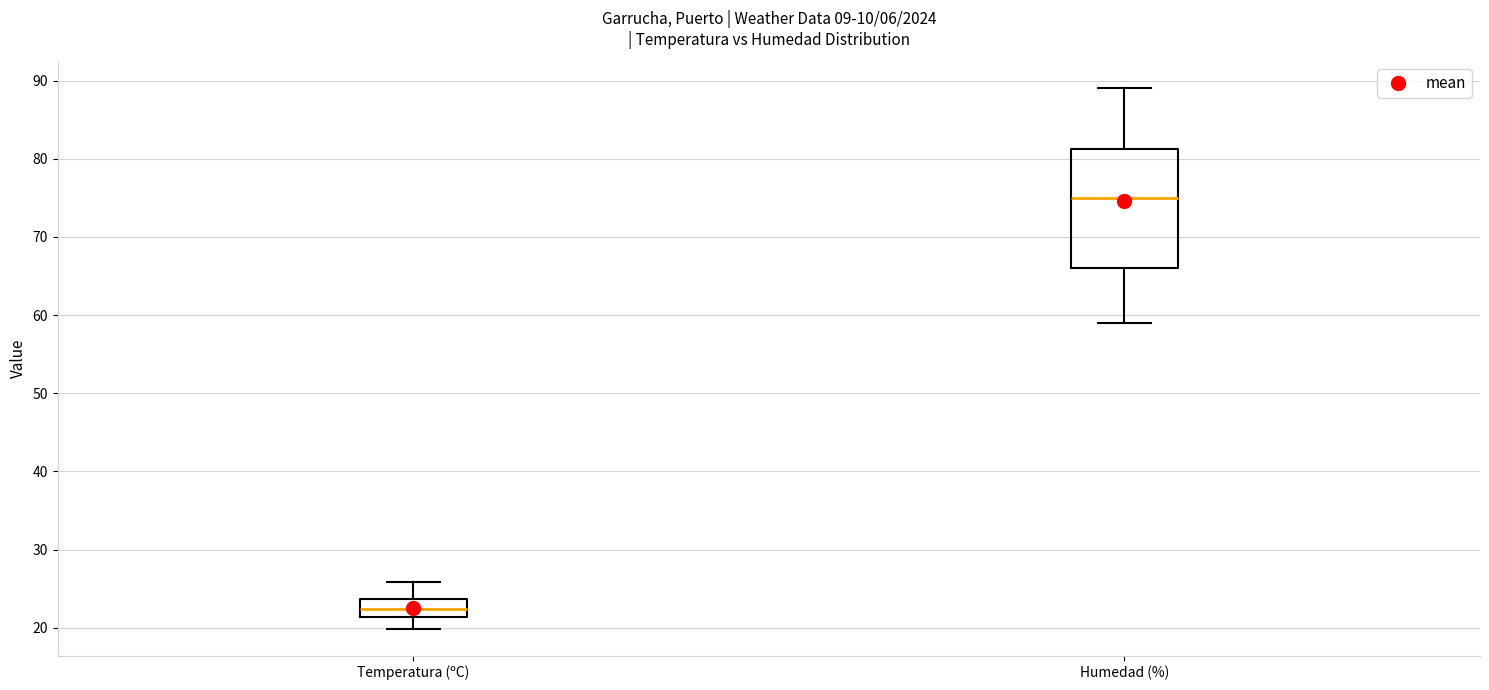

Where is the upper edge of the box for Temperatura (ºC) on the y-axis? The values are not printed on the chart, so give them approximately, as read against the axis.

24